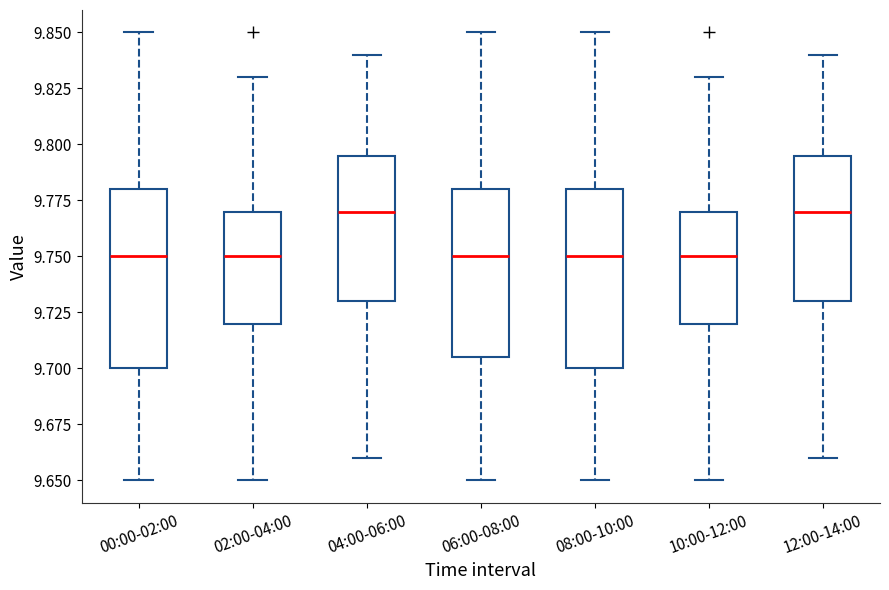

Reading left to right, read every box against the y-axis: the position of its median line, the range the box covers, and the ends of its whiskers. The values are not printed on the chart, so give them approximately, as read against the axis.

00:00-02:00: median 9.750, box 9.700 to 9.780, whiskers 9.650 to 9.850
02:00-04:00: median 9.750, box 9.720 to 9.770, whiskers 9.650 to 9.830
04:00-06:00: median 9.770, box 9.730 to 9.795, whiskers 9.660 to 9.840
06:00-08:00: median 9.750, box 9.705 to 9.780, whiskers 9.650 to 9.850
08:00-10:00: median 9.750, box 9.700 to 9.780, whiskers 9.650 to 9.850
10:00-12:00: median 9.750, box 9.720 to 9.770, whiskers 9.650 to 9.830
12:00-14:00: median 9.770, box 9.730 to 9.795, whiskers 9.660 to 9.840